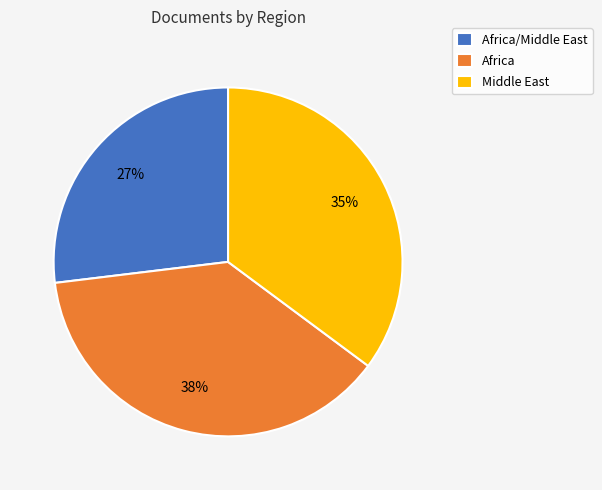

Which slice is the largest?

Africa